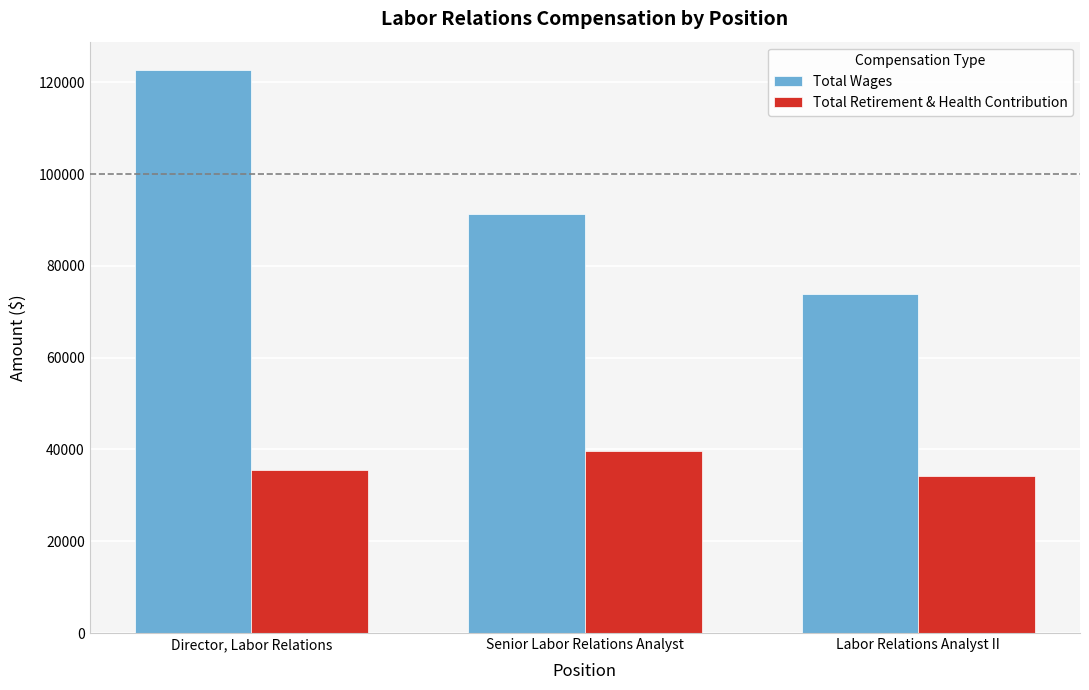

The Total Wages series shows 73952 at Labor Relations Analyst II. True or false?

True